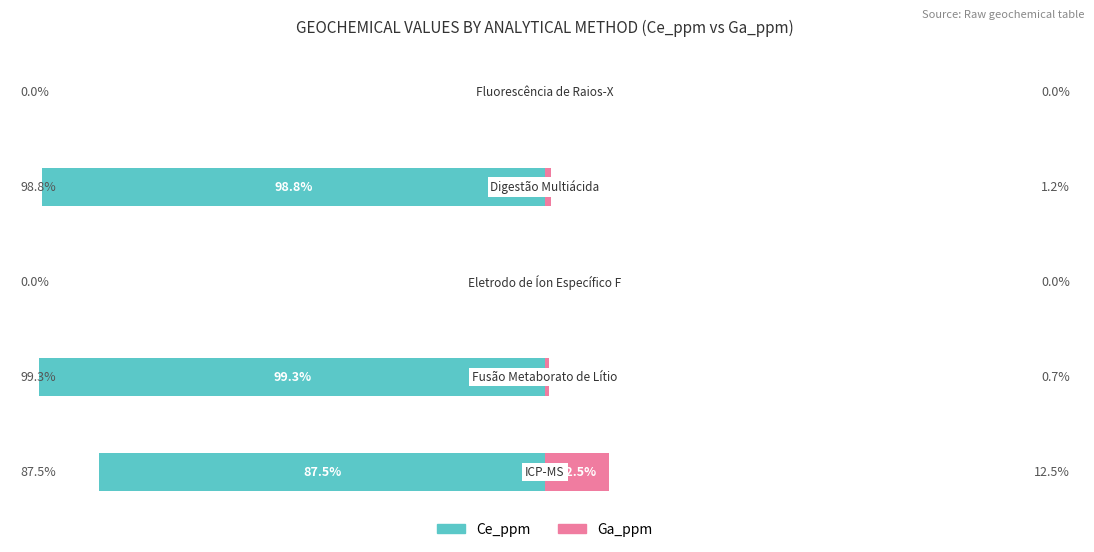

How many bars are there in each group?

2